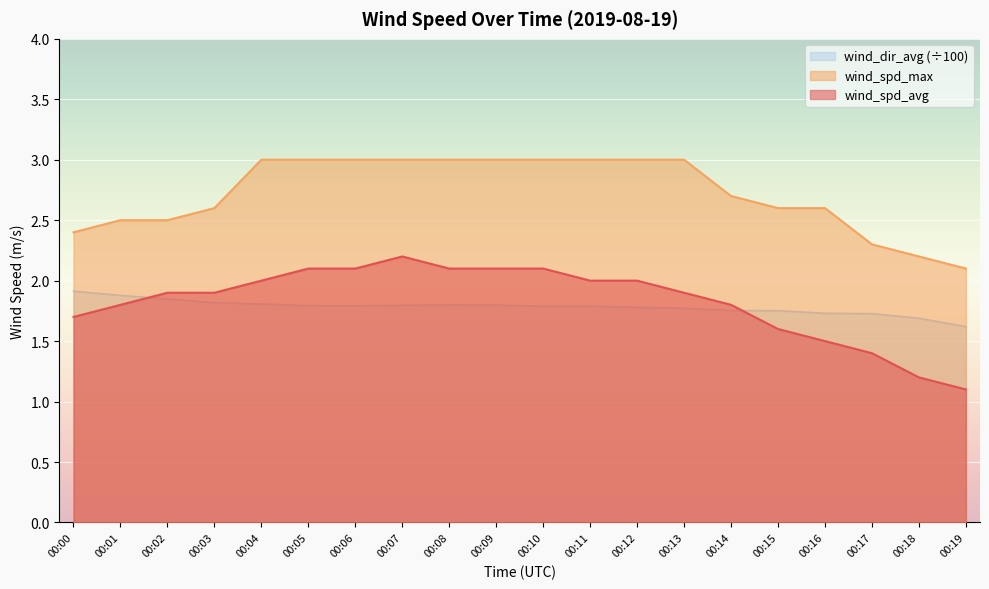

At which category does the chart reach its peak across all series?

00:04